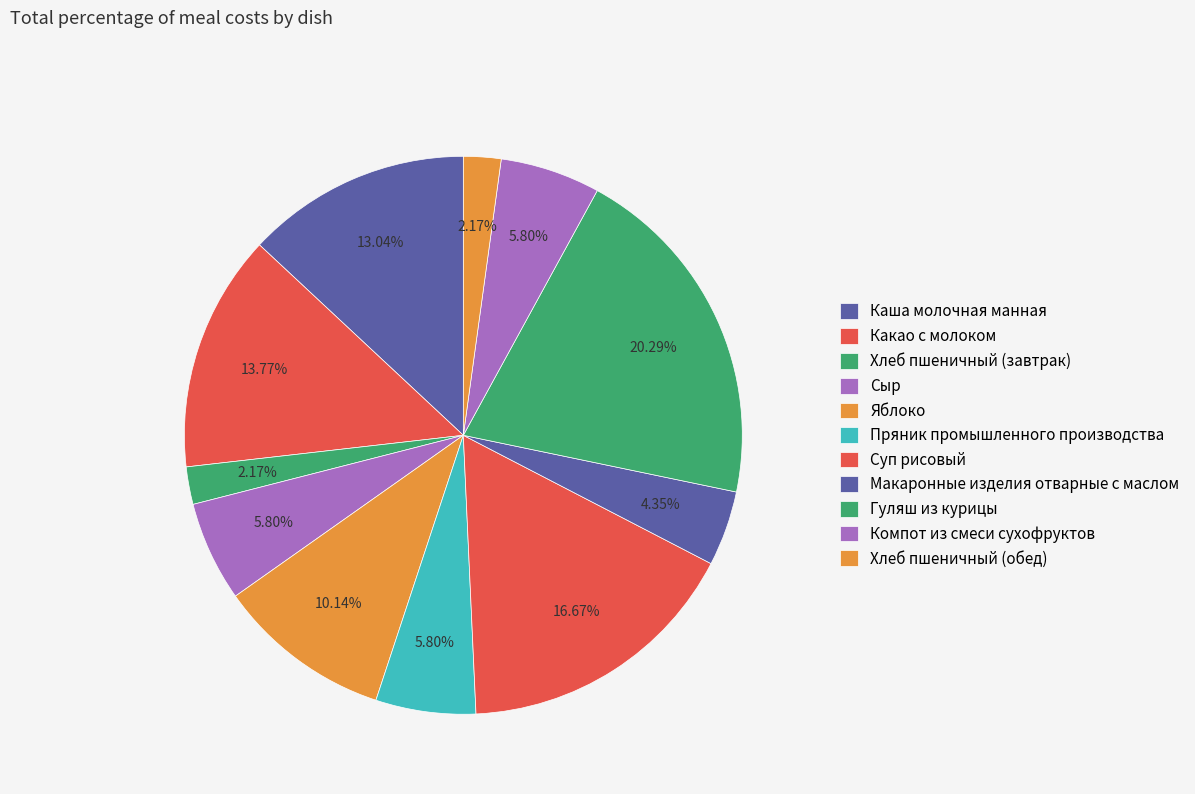

How many segments does this pie chart have?

11